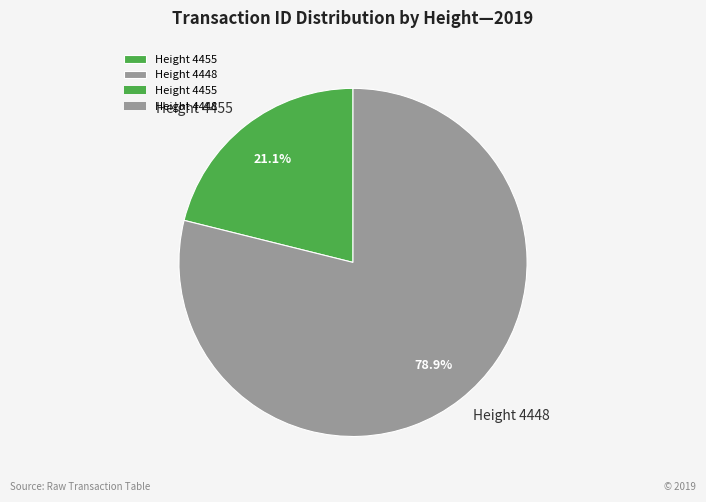

What portion of the pie excludes Height 4455?

78.9%